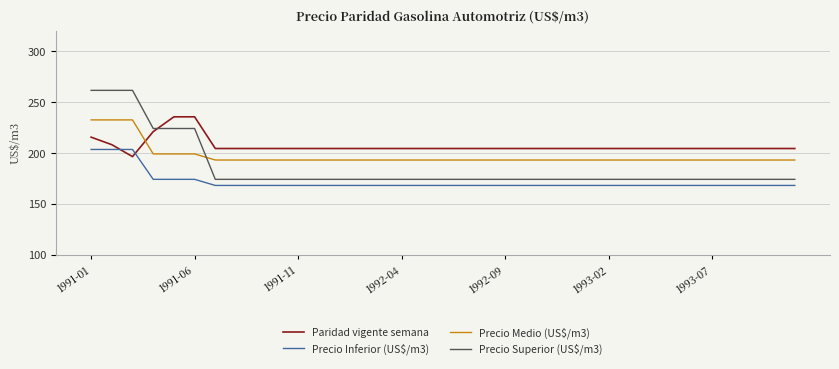

What is the difference between the maximum and minimum values in the Paridad vigente semana series?

39.1